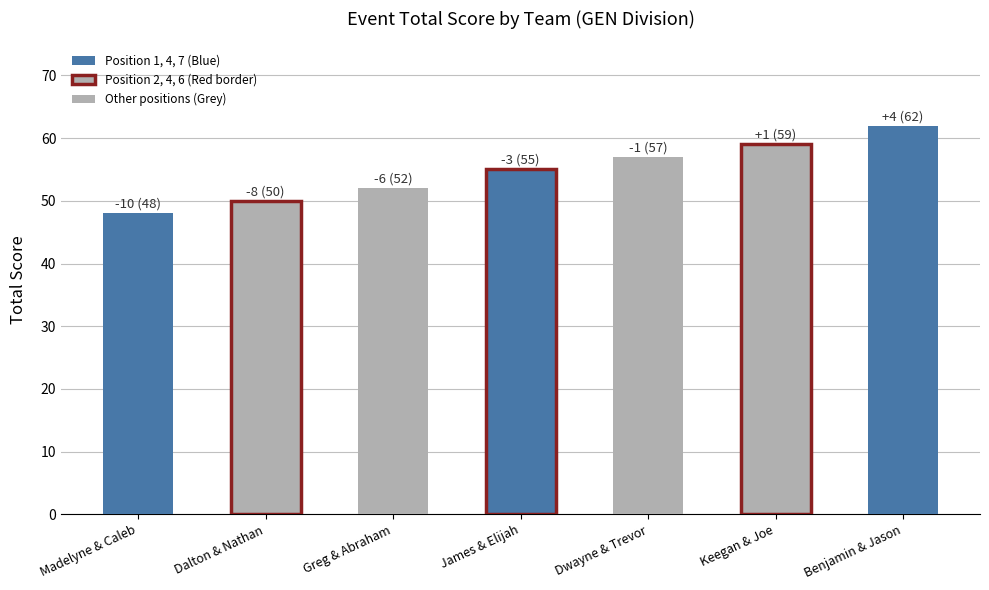

Rank the categories by value from highest to lowest.

Benjamin & Jason, Keegan & Joe, Dwayne & Trevor, James & Elijah, Greg & Abraham, Dalton & Nathan, Madelyne & Caleb